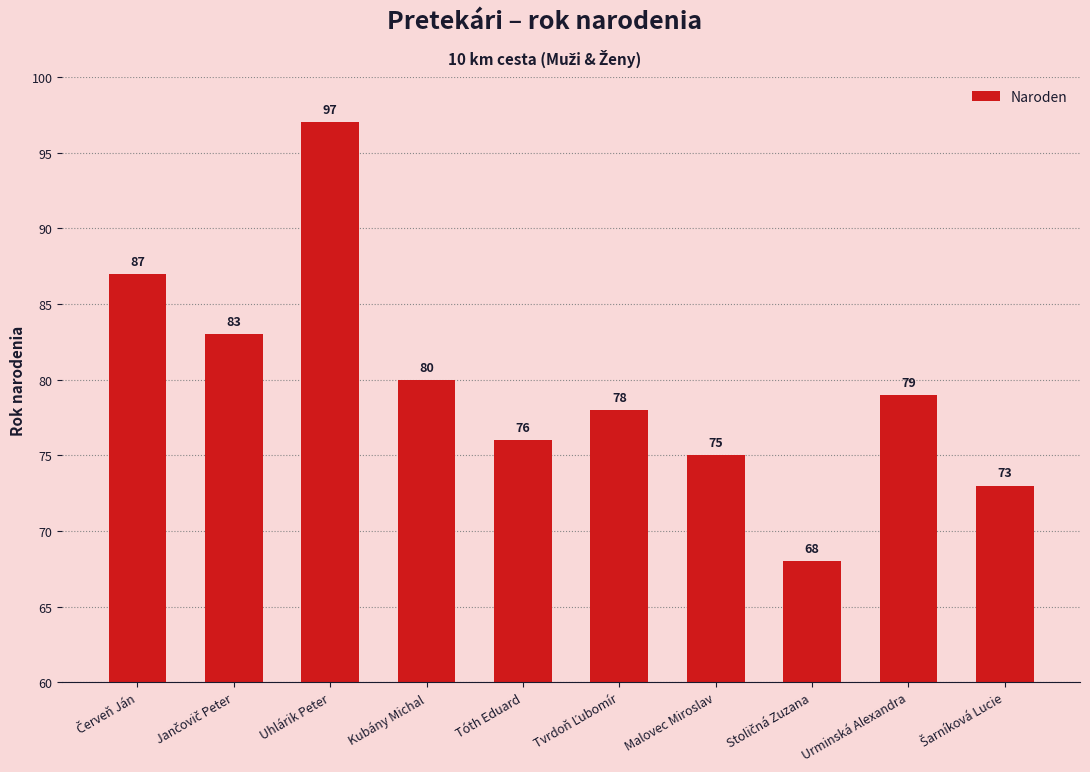

What is the value of the 2nd bar from the left?

83